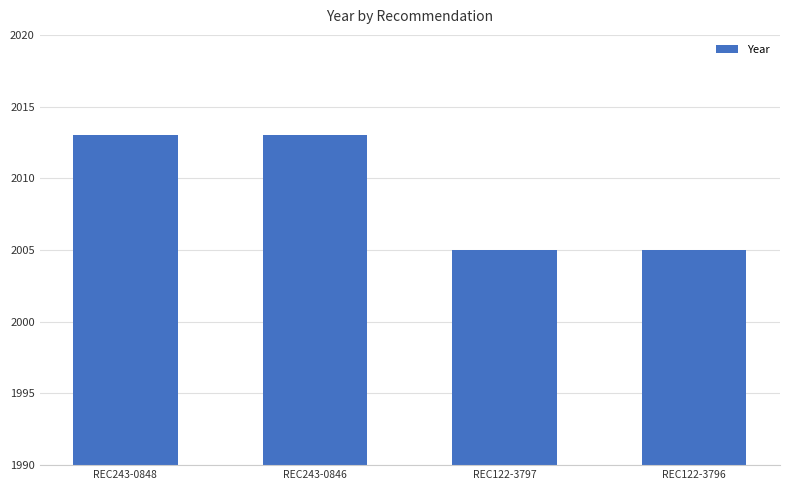

How many distinct data groups are displayed?

1